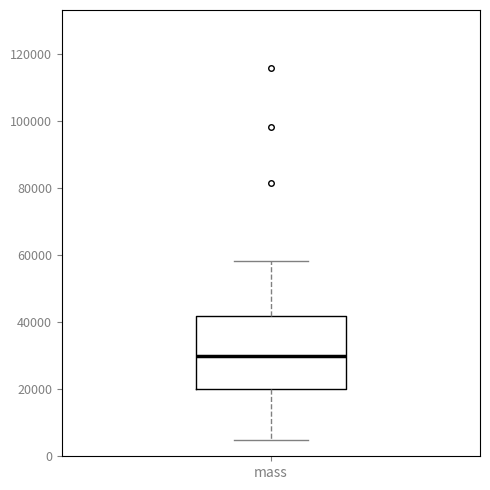

Transcribe this box plot: give where the median line is, the range the box spans, and where the two whiskers end, as read against the y-axis. The values are not printed on the chart, so give them approximately, as read against the axis.

median 30000, box 20000 to 42000, whiskers 4000 to 58000